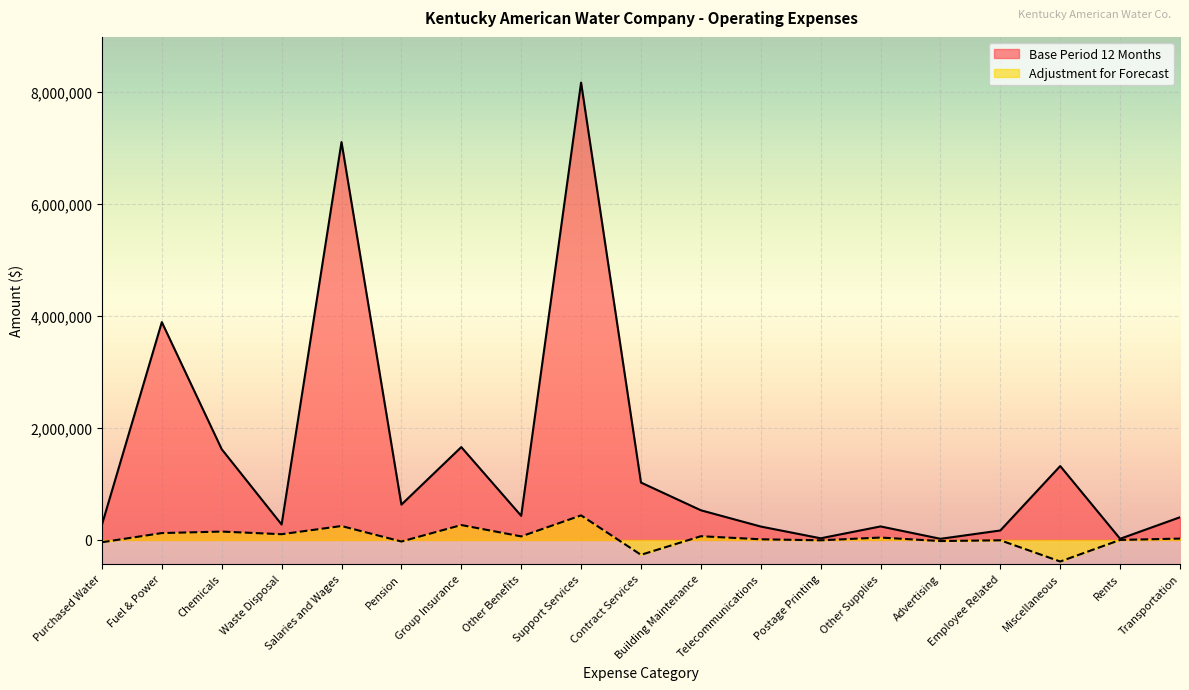

At how many categories does at least one series exceed 3948598?

2